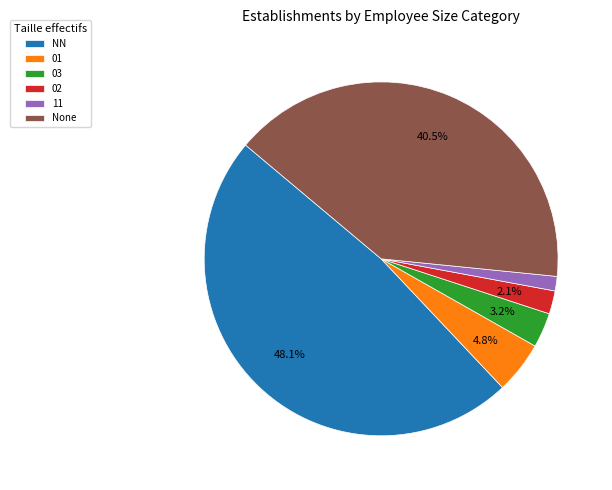

Combined, what portion of the pie is 02 and None?

42.6%